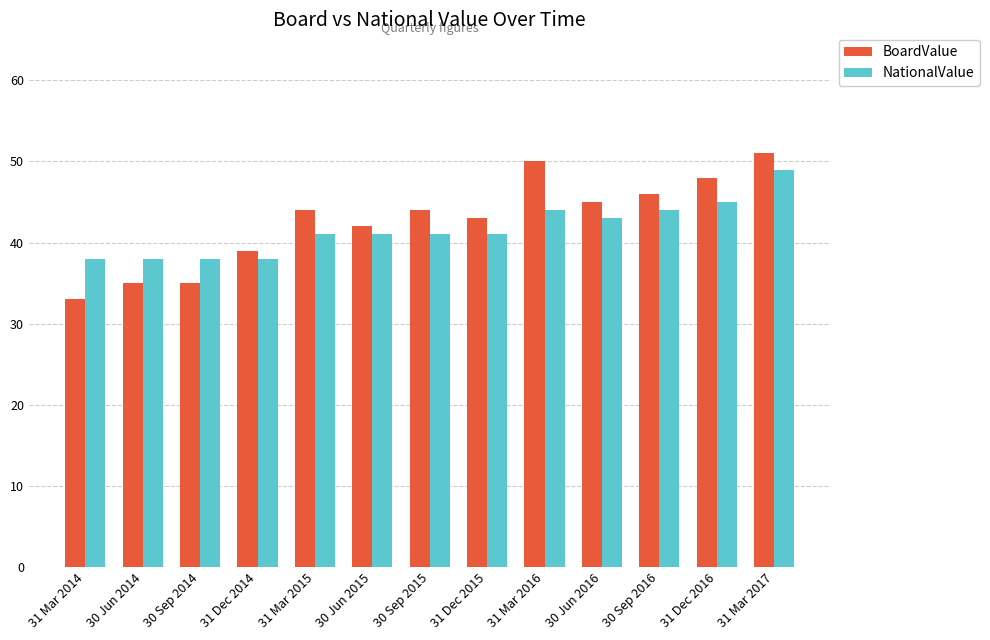

At which category does the chart reach its minimum across all series?

31 Mar 2014